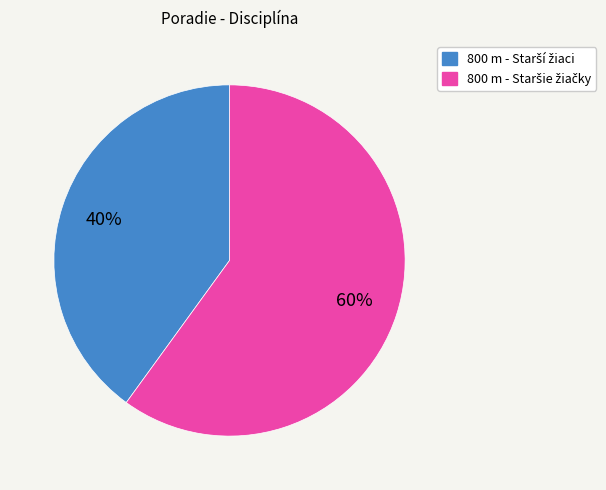

To the nearest percent, what is the average slice percentage?

50%